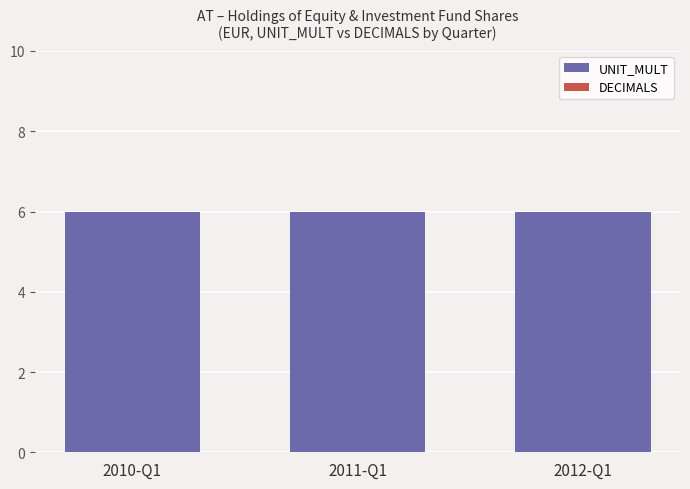

What is the approximate value of UNIT_MULT at 2011-Q1?

6